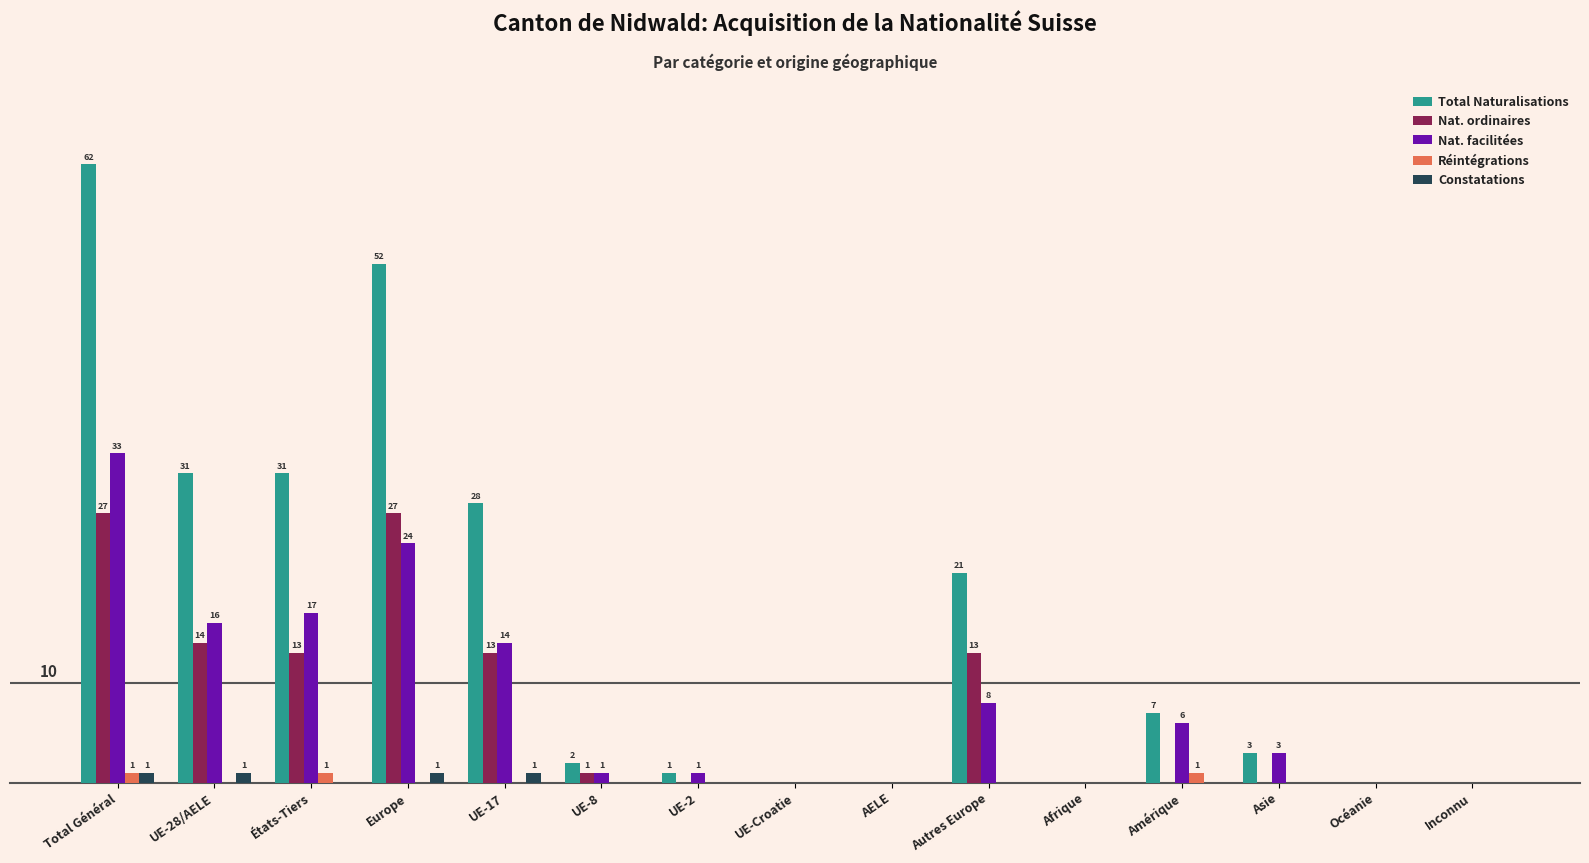

Does the chart contain stacked bars?

No